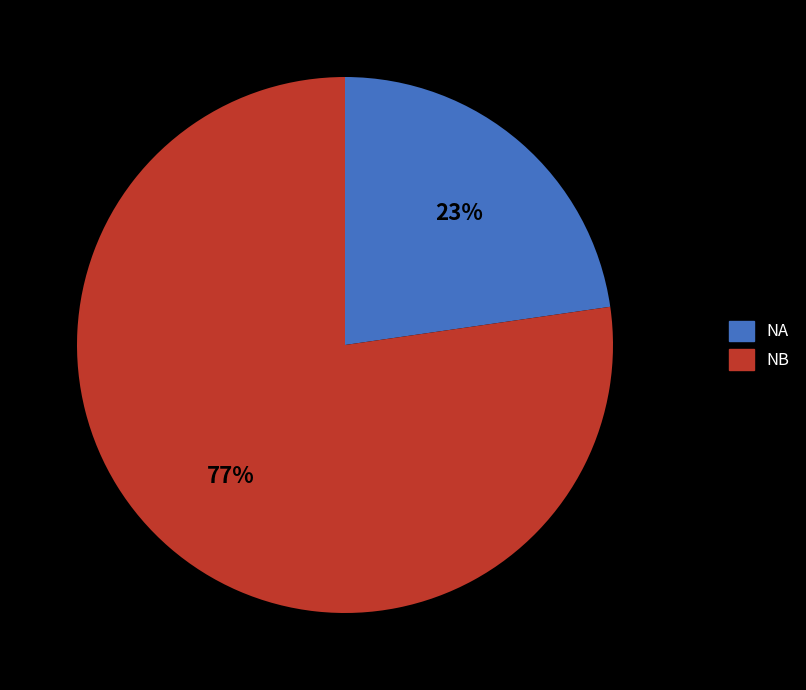

Does any single category account for the majority?

Yes